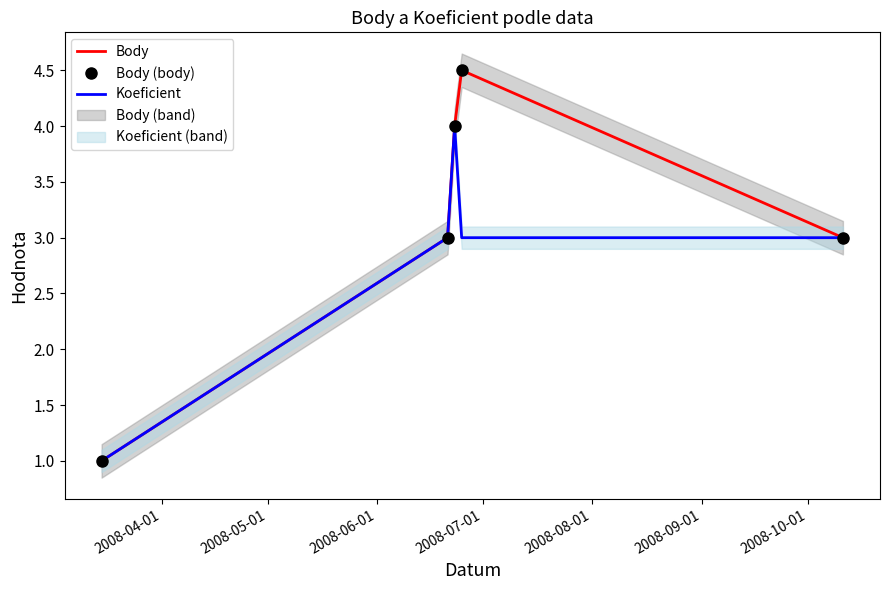

Read the Body value at 2008-07-01.

4.5